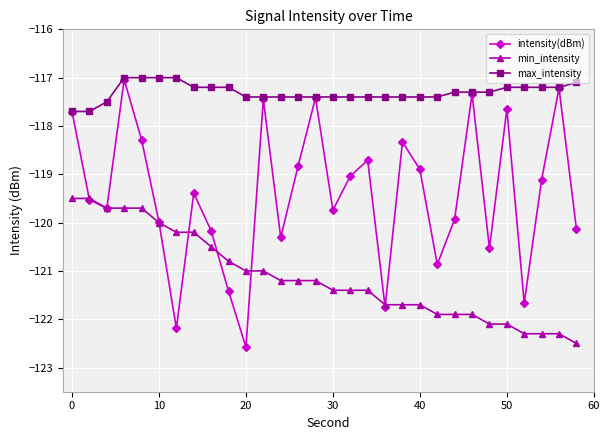

Count the number of categories in the chart.

30